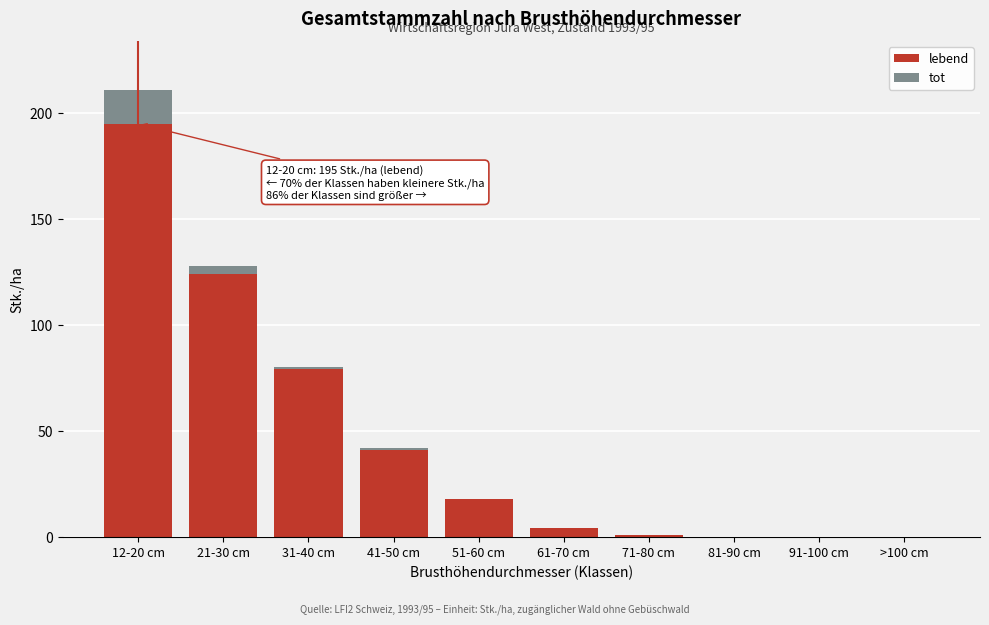

Reading left to right, list the values for the lebend series.

12-20 cm=195	21-30 cm=124	31-40 cm=79	41-50 cm=41	51-60 cm=18	61-70 cm=4	71-80 cm=1	81-90 cm=0	91-100 cm=0	>100 cm=0